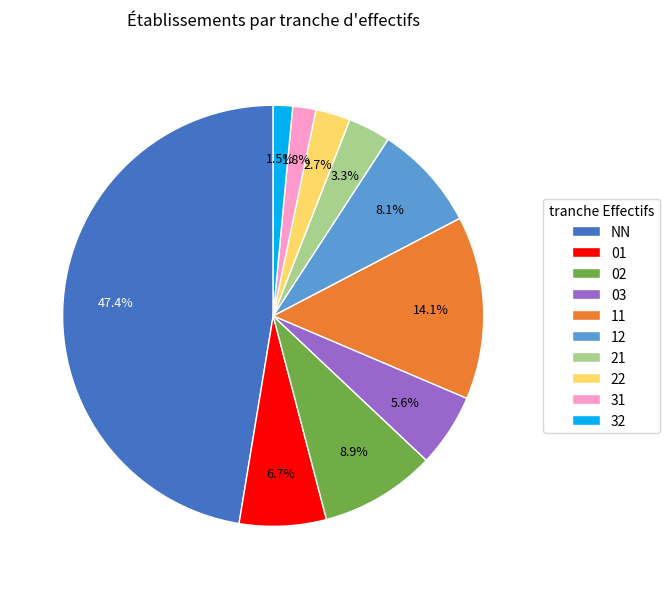

Which has a higher value, 11 or 02?

11